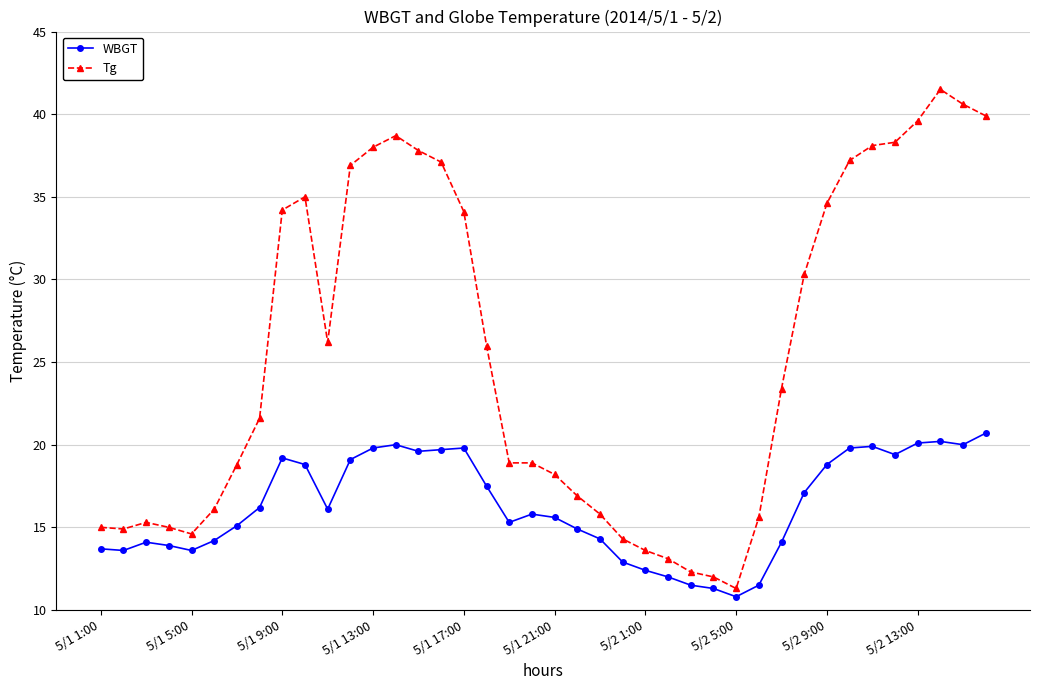

What is the maximum value shown in the chart?

41.5